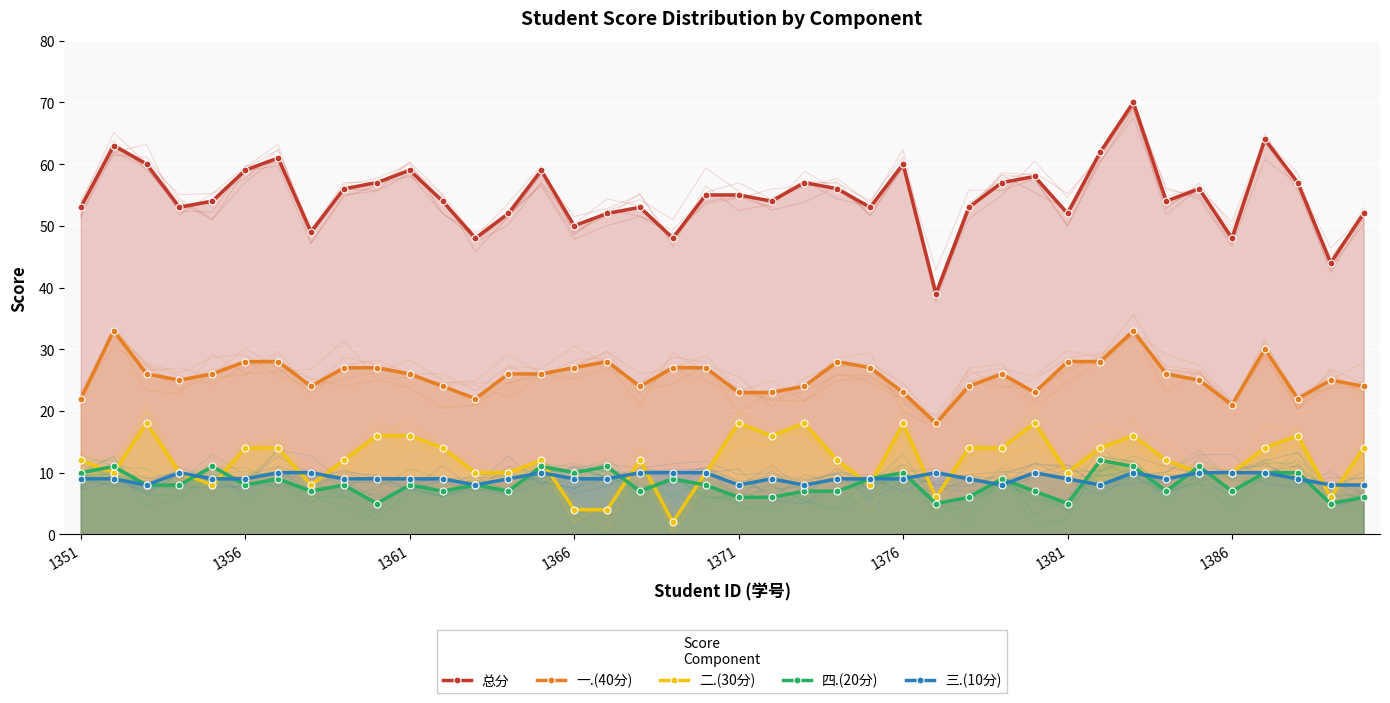

Which series has the widest spread of values?

总分